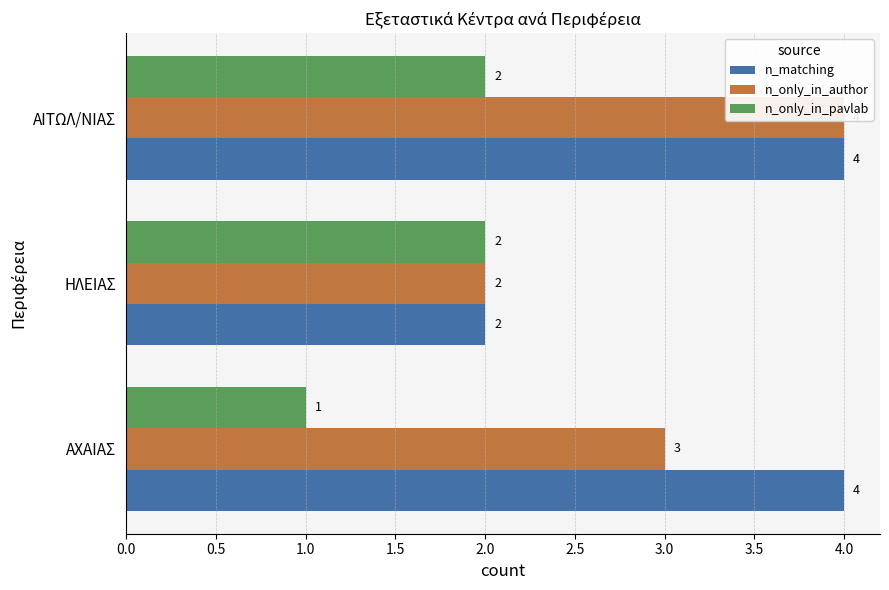

Is the value of n_only_in_pavlab at ΑΙΤΩΛ/ΝΙΑΣ greater than the value of n_only_in_author at ΑΙΤΩΛ/ΝΙΑΣ?

No